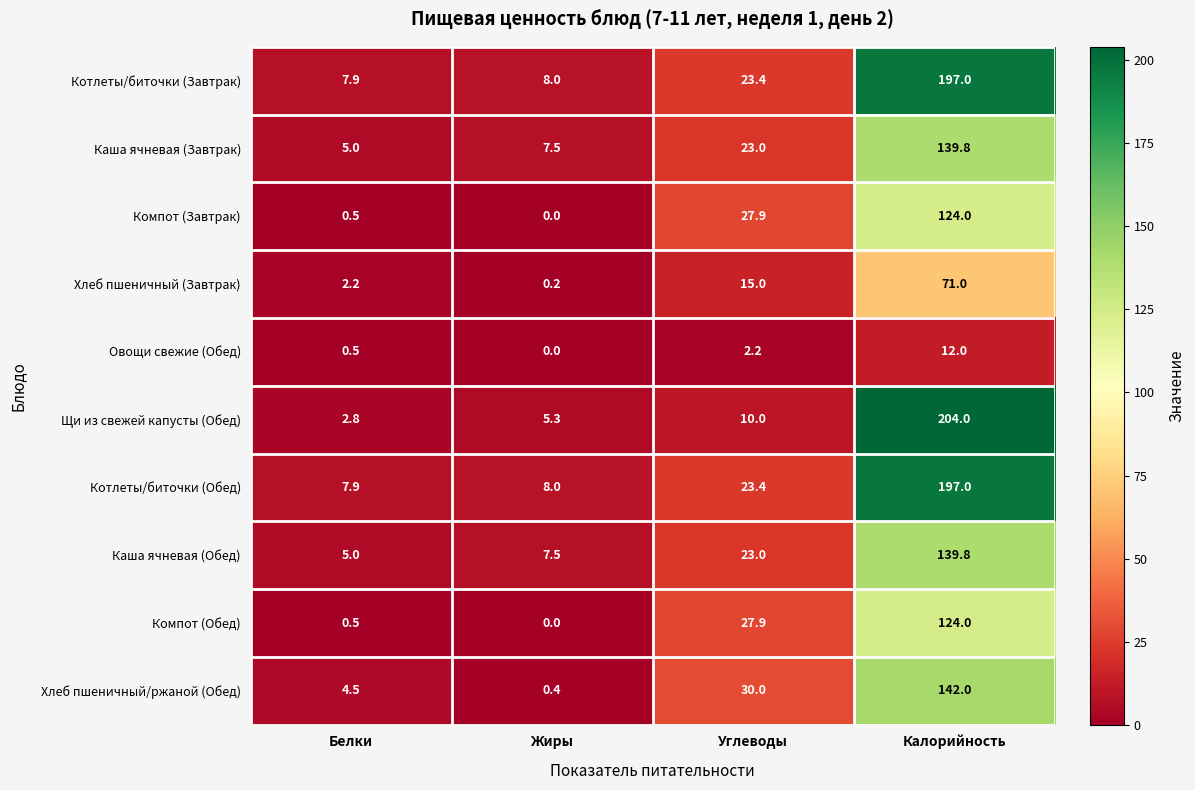

Read the Щи из свежей капусты (Обед) value at Жиры.

5.3